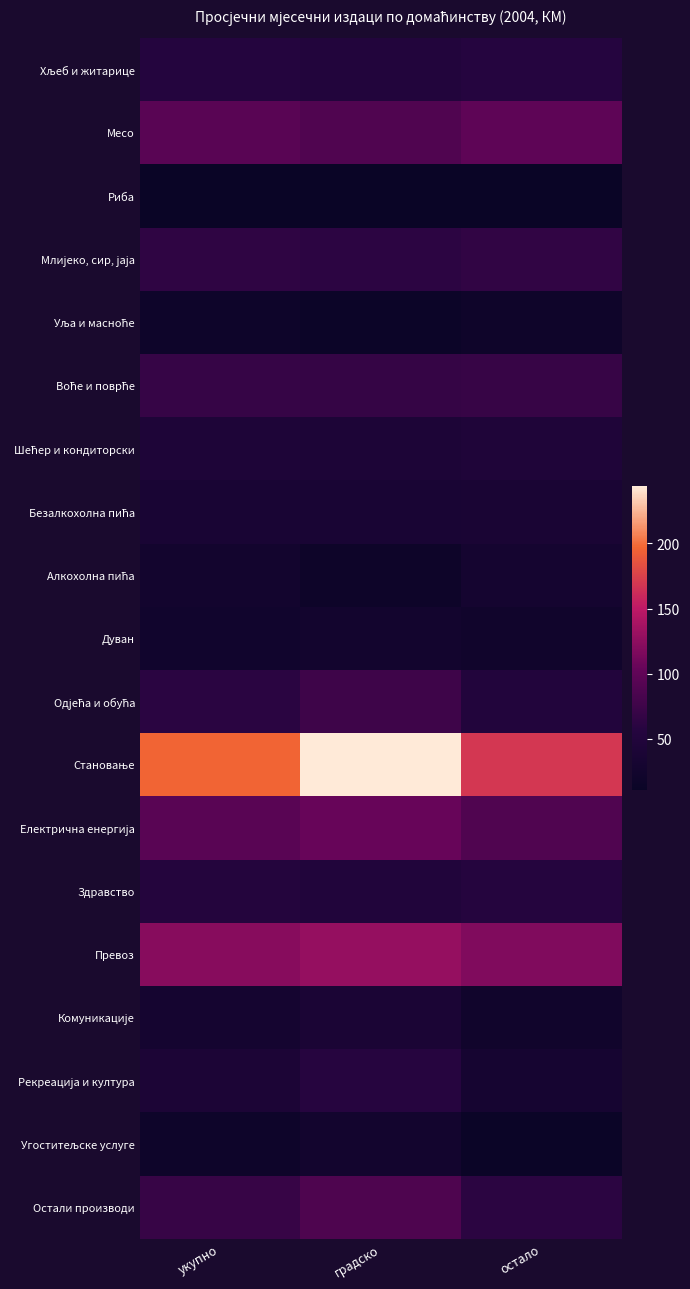

What is the spread (max minus min) of values at градско?

232.1